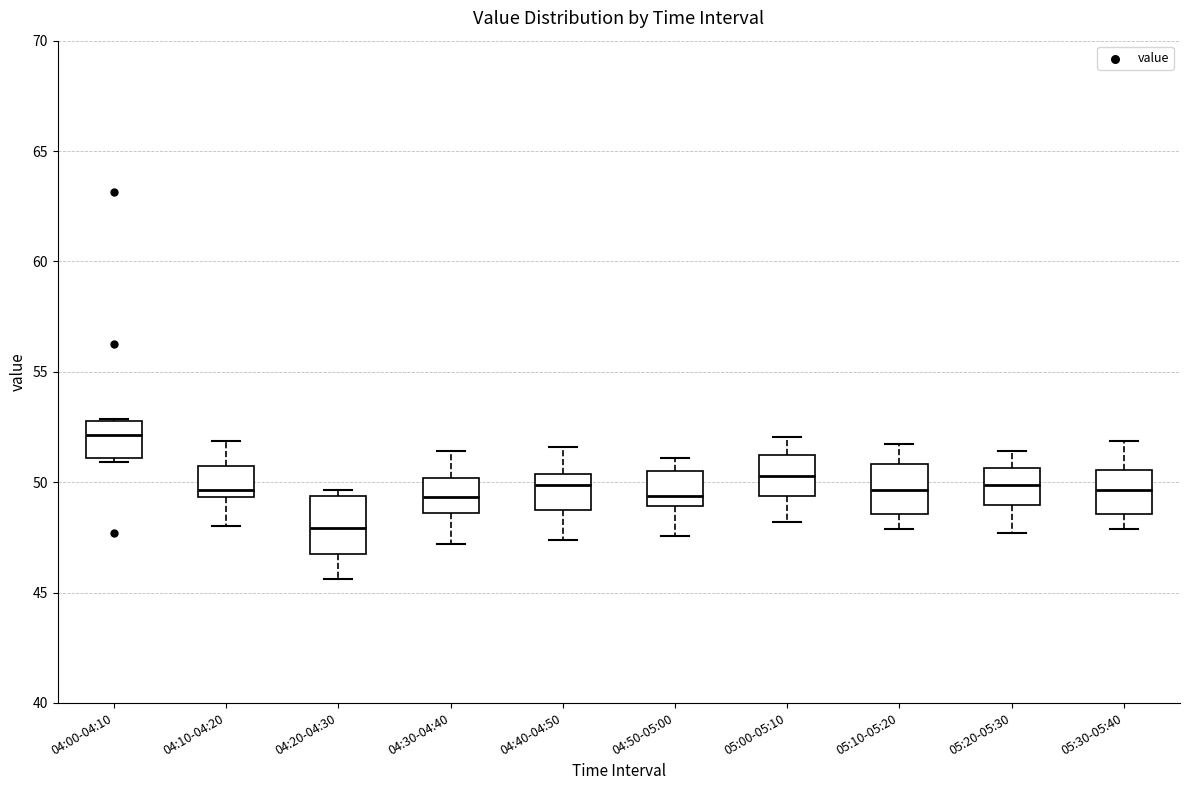

Reading left to right, transcribe this box plot: for each box, give where its median line is, the range the box spans, and where its two whiskers end, as read against the y-axis. The values are not printed on the chart, so give them approximately, as read against the axis.

04:00-04:10: median 52.0, box 51.0 to 53.0, whiskers 51.0 (just below the box's lower edge) to 53.0
04:10-04:20: median 49.5 (just above the box's lower edge), box 49.5 to 50.5, whiskers 48.0 to 52.0
04:20-04:30: median 48.0, box 46.5 to 49.5, whiskers 45.5 to 49.5 (just above the box's upper edge)
04:30-04:40: median 49.5, box 48.5 to 50.0, whiskers 47.0 to 51.5
04:40-04:50: median 50.0, box 48.5 to 50.5, whiskers 47.5 to 51.5
04:50-05:00: median 49.5, box 49.0 to 50.5, whiskers 47.5 to 51.0
05:00-05:10: median 50.5, box 49.5 to 51.0, whiskers 48.0 to 52.0
05:10-05:20: median 49.5, box 48.5 to 51.0, whiskers 48.0 to 51.5
05:20-05:30: median 50.0, box 49.0 to 50.5, whiskers 47.5 to 51.5
05:30-05:40: median 49.5, box 48.5 to 50.5, whiskers 48.0 to 52.0